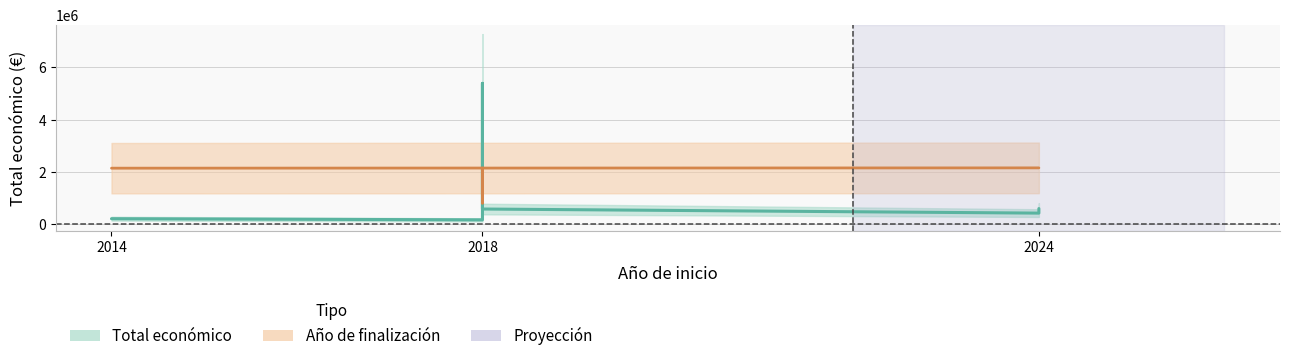

Reading right to left, transcribe all the data shown in this chart.

Total económico: 598597.0	424720.0	581157.0	5390598.0	166980.0	210755.0
Año de finalización: 2156239.2	2156239.2	2148792.9	808589.7	2149856.6	2144537.9